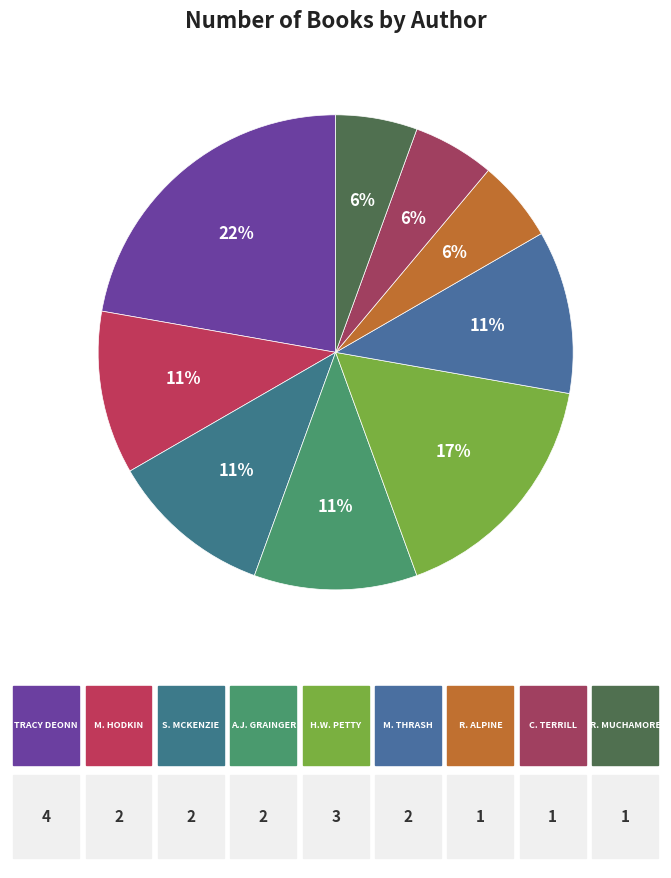

Is there a majority slice in this chart?

No